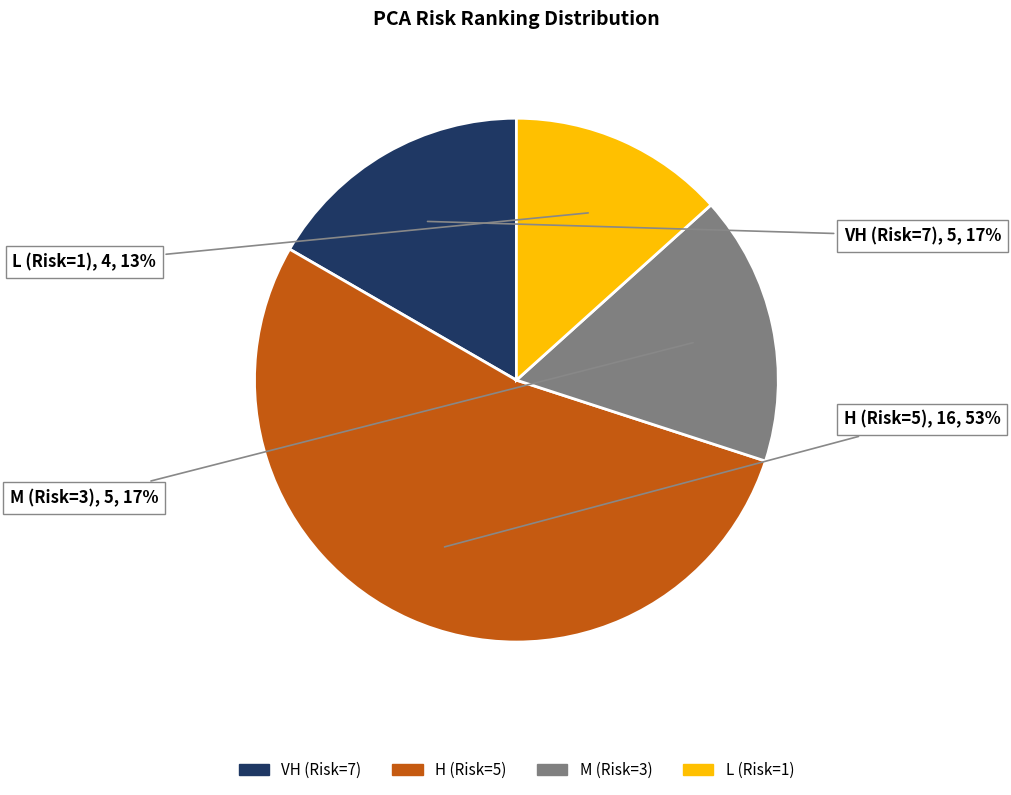

To the nearest percent, what is the difference between the largest and smallest slice percentages?

40%